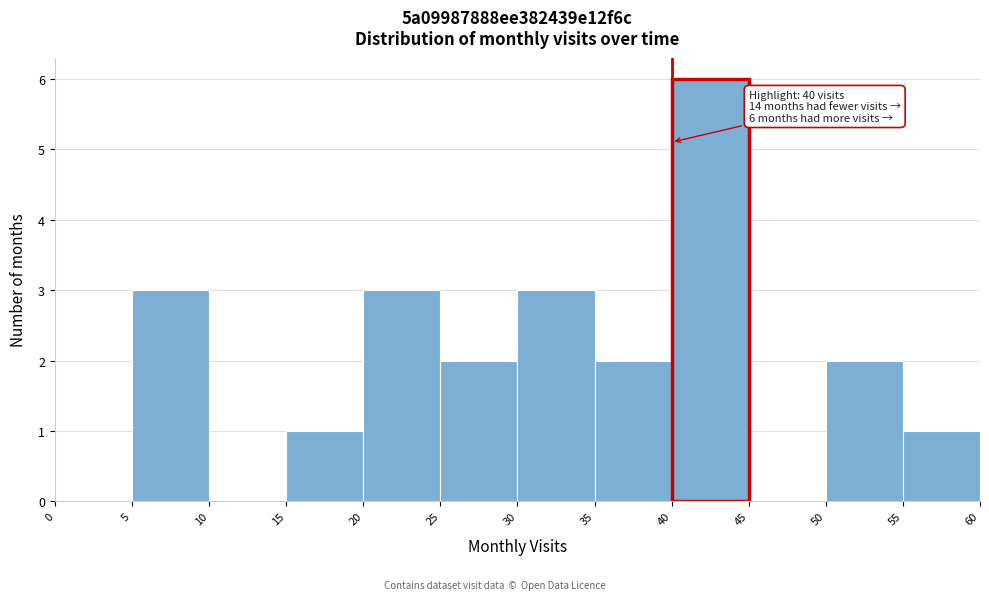

Over which range of the x-axis is the bar tallest?

40 to 45